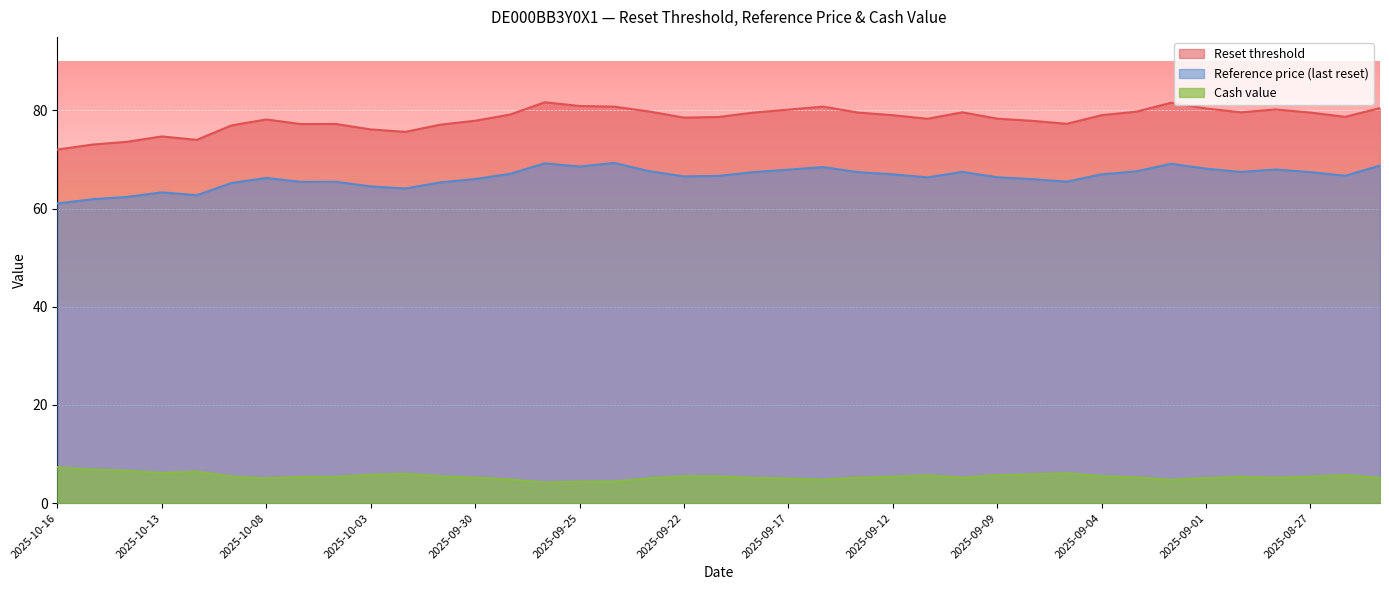

Is the value of Cash value at 2025-09-02 greater than the value of Reference price (last reset) at 2025-09-15?

No